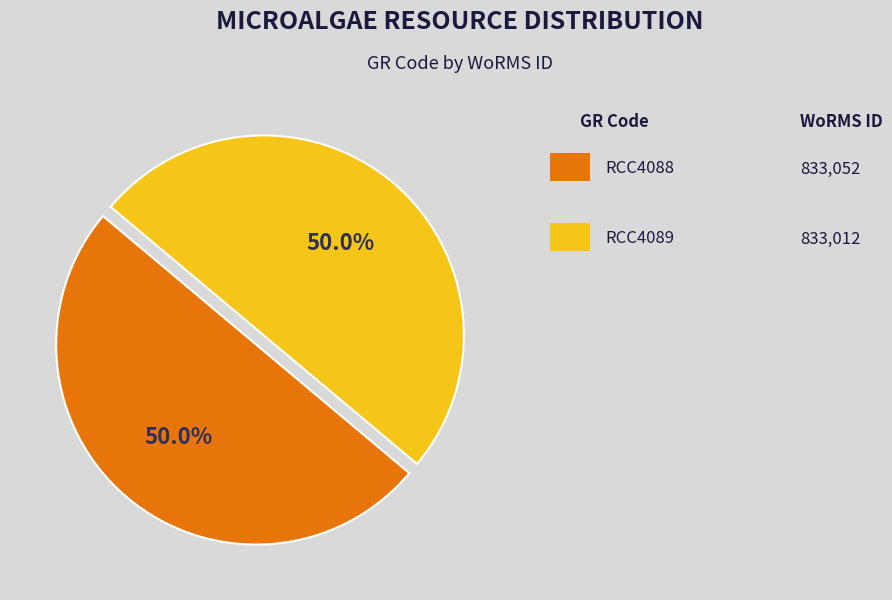

How many slices are in this pie chart?

2